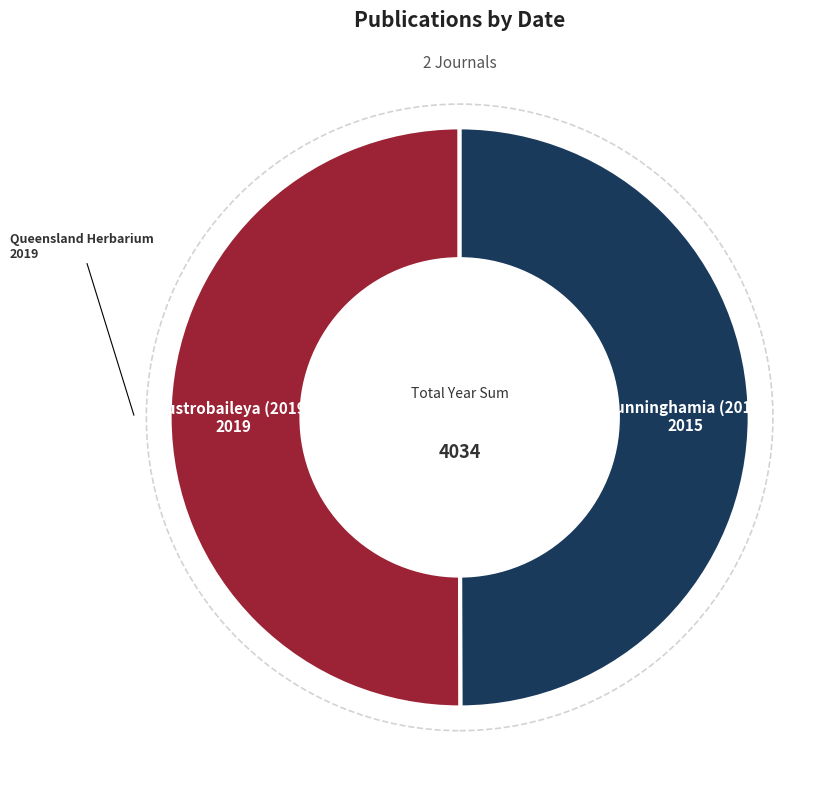

Rank the categories by value from highest to lowest.

Austrobaileya (2019), Cunninghamia (2015)